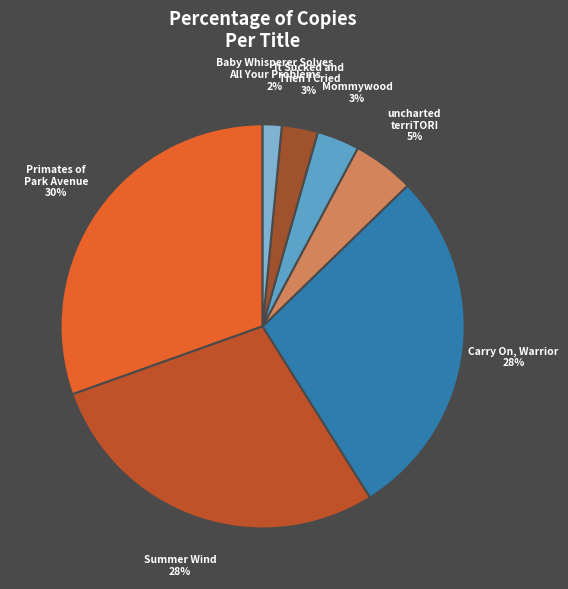

Is the sum of Carry On, Warrior and Baby Whisperer Solves All Your Problems greater than half?

No